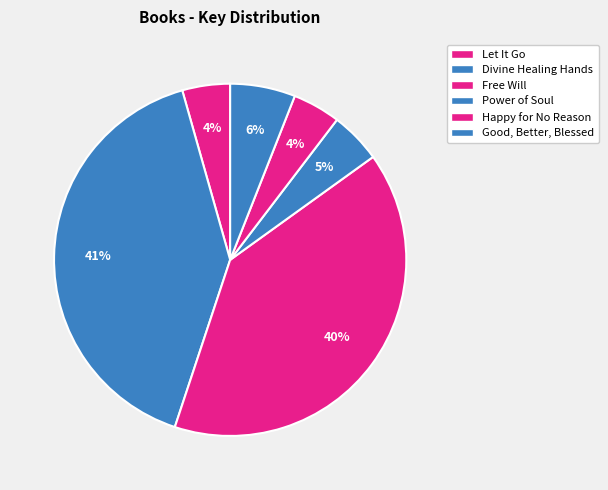

True or false: Free Will accounts for 40% of the total.

True